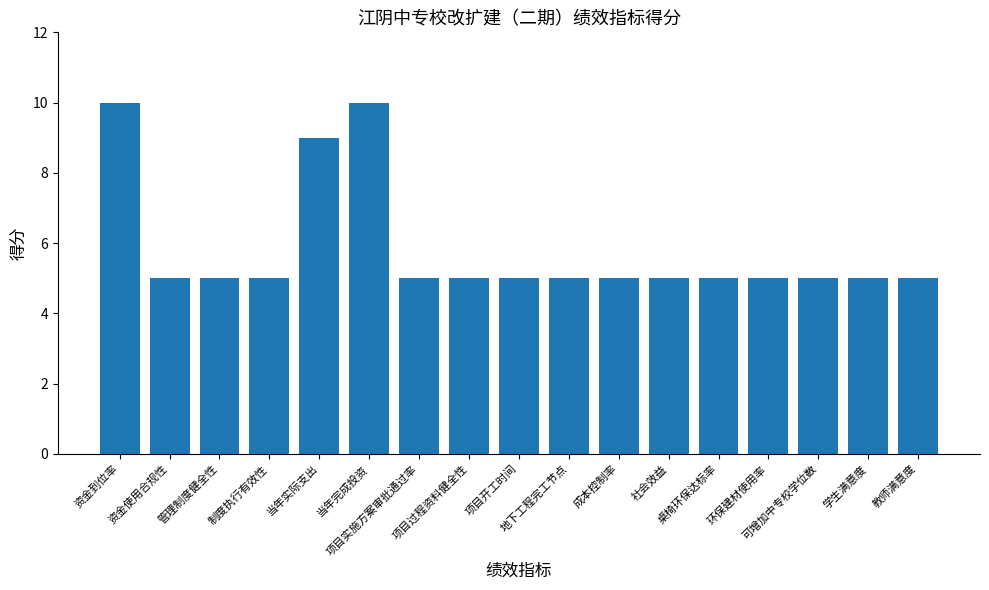

The chart shows a value of 9 at 社会效益. True or false?

False